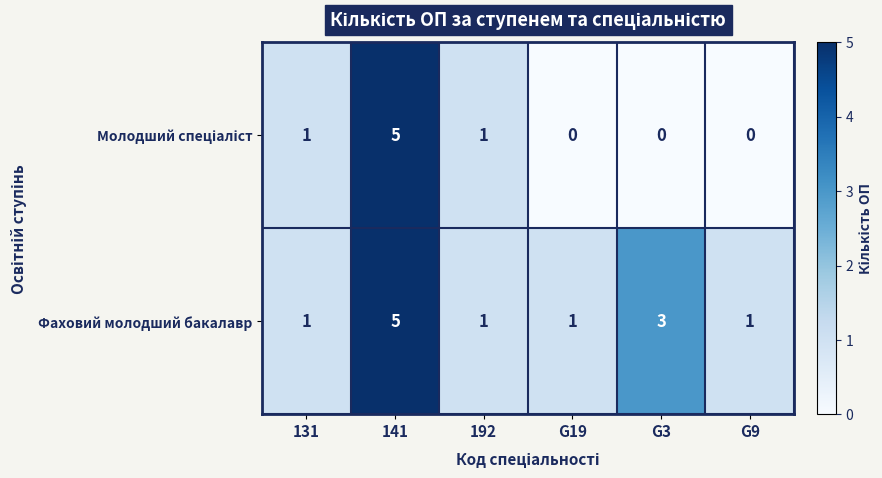

Which category has the highest value across all series?

141